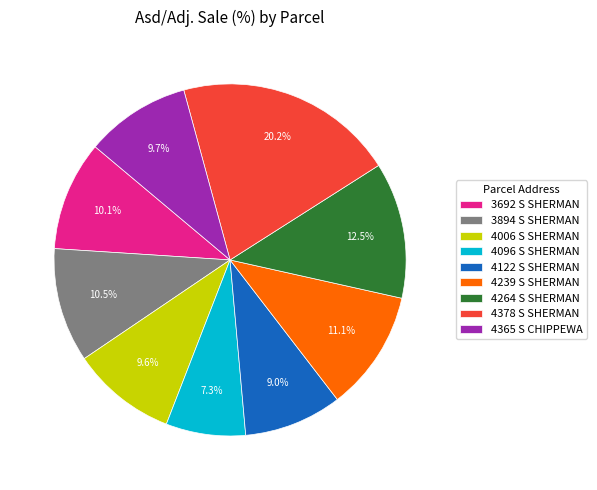

How much of the chart is everything except 4239 S SHERMAN?

88.9%